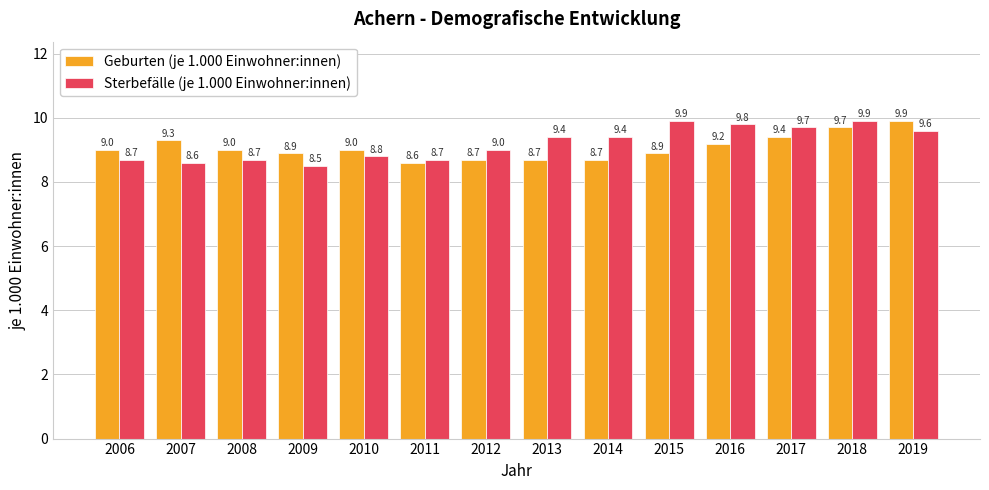

At which label does Geburten (je 1.000 Einwohner:innen) reach its minimum?

2011